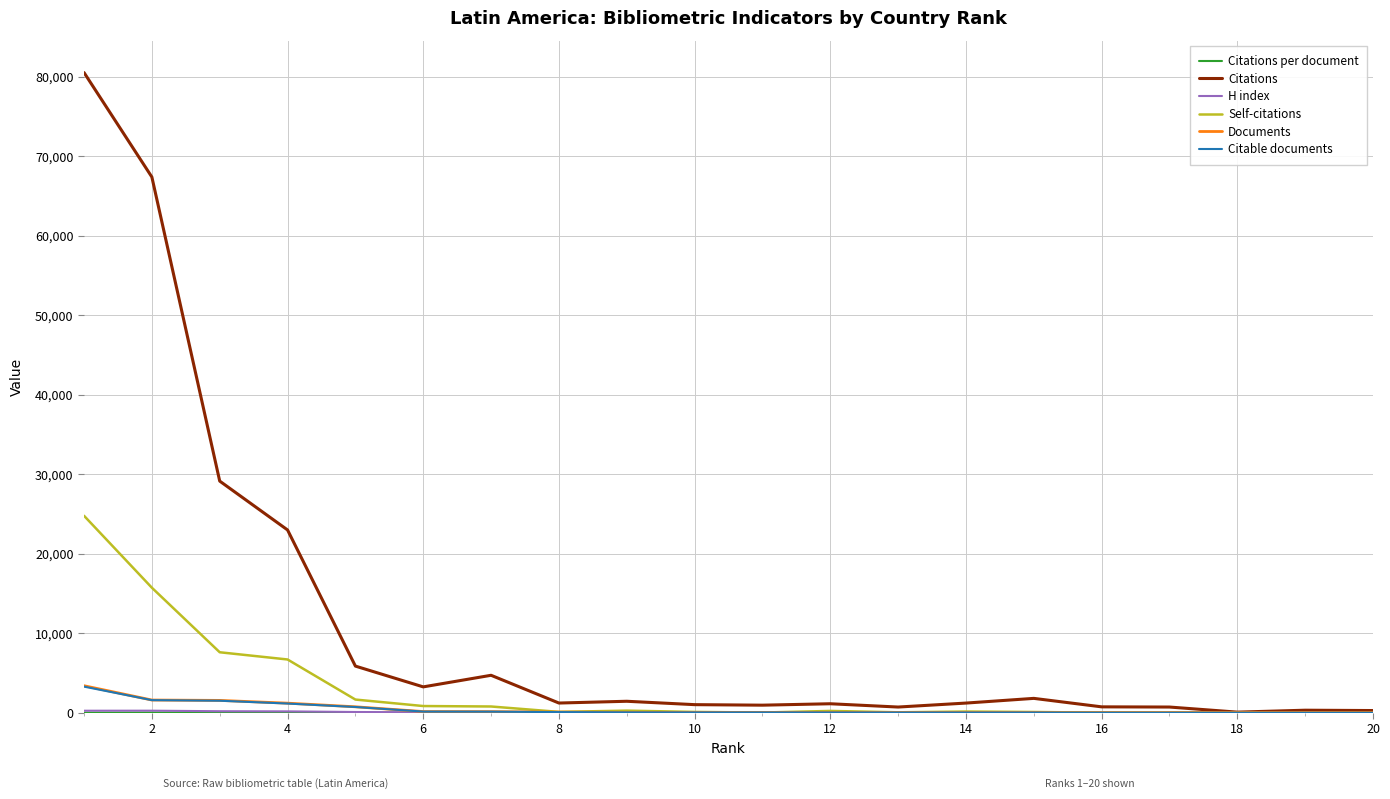

Which series has the largest range (max minus min)?

Citations